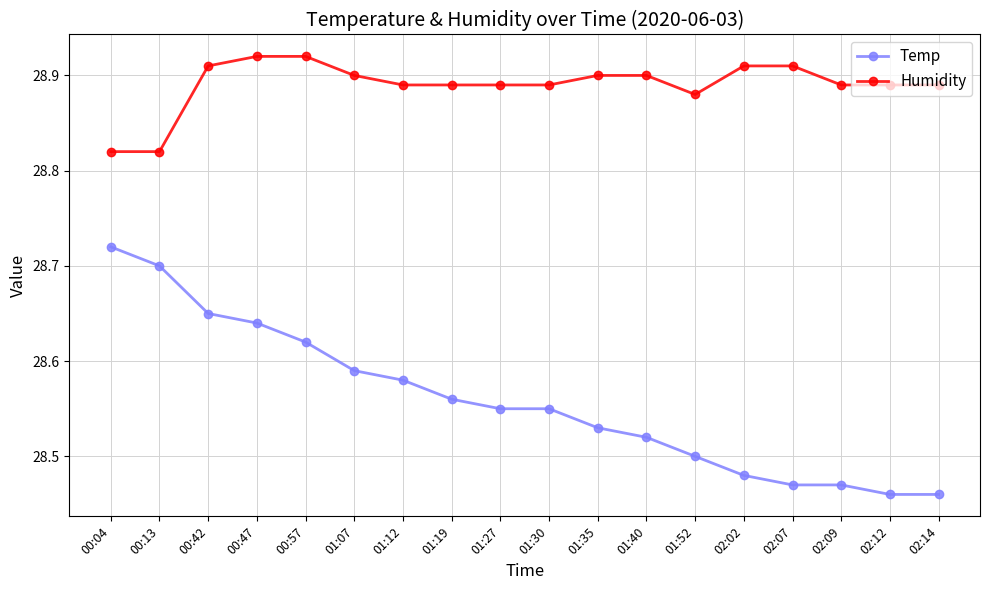

Rank the series by their average value, from lowest to highest.

Temp, Humidity